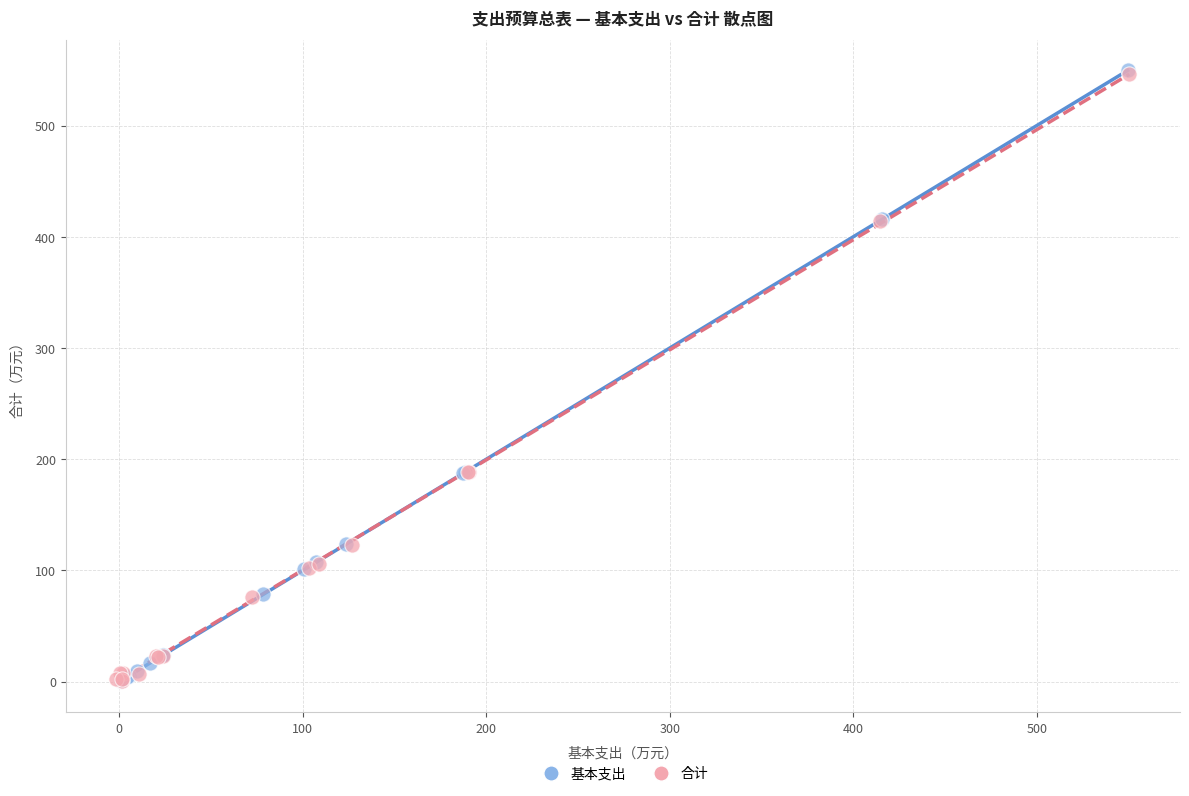

Which series has the widest spread of Y values?

基本支出